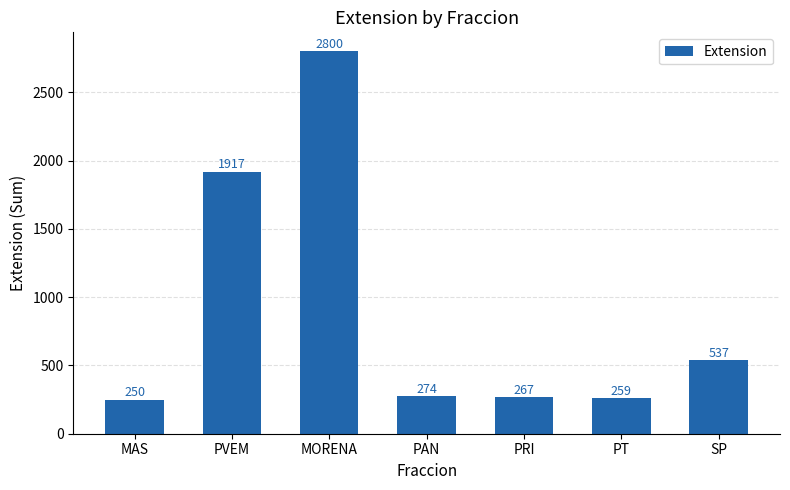

What is the change in value from MAS to PVEM?

+1667